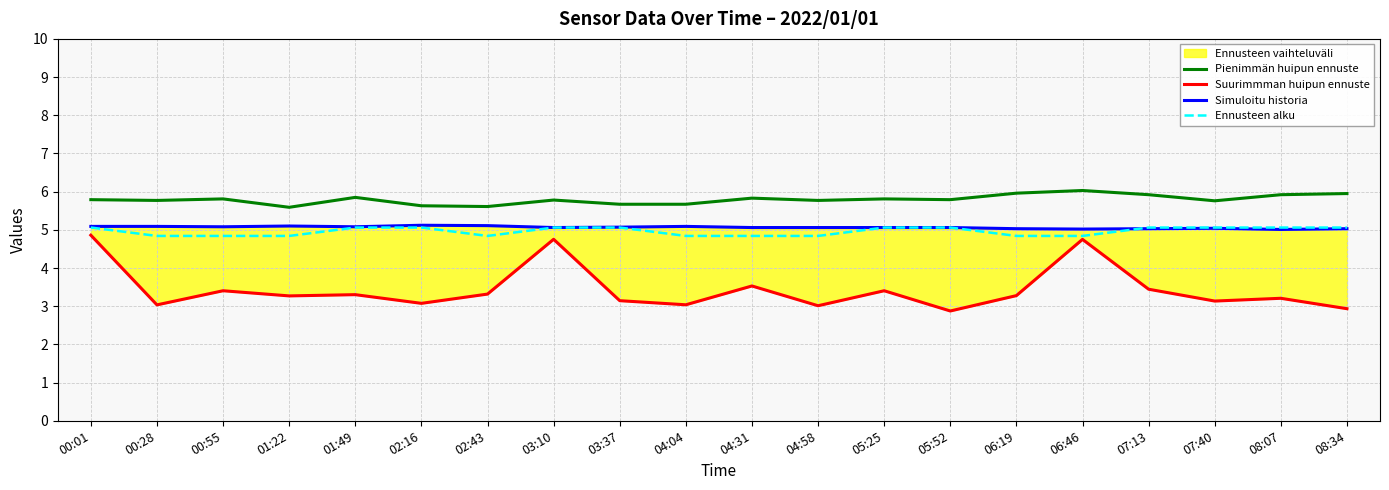

Which category has the highest value in the Pienimmän huipun ennuste series?

06:46